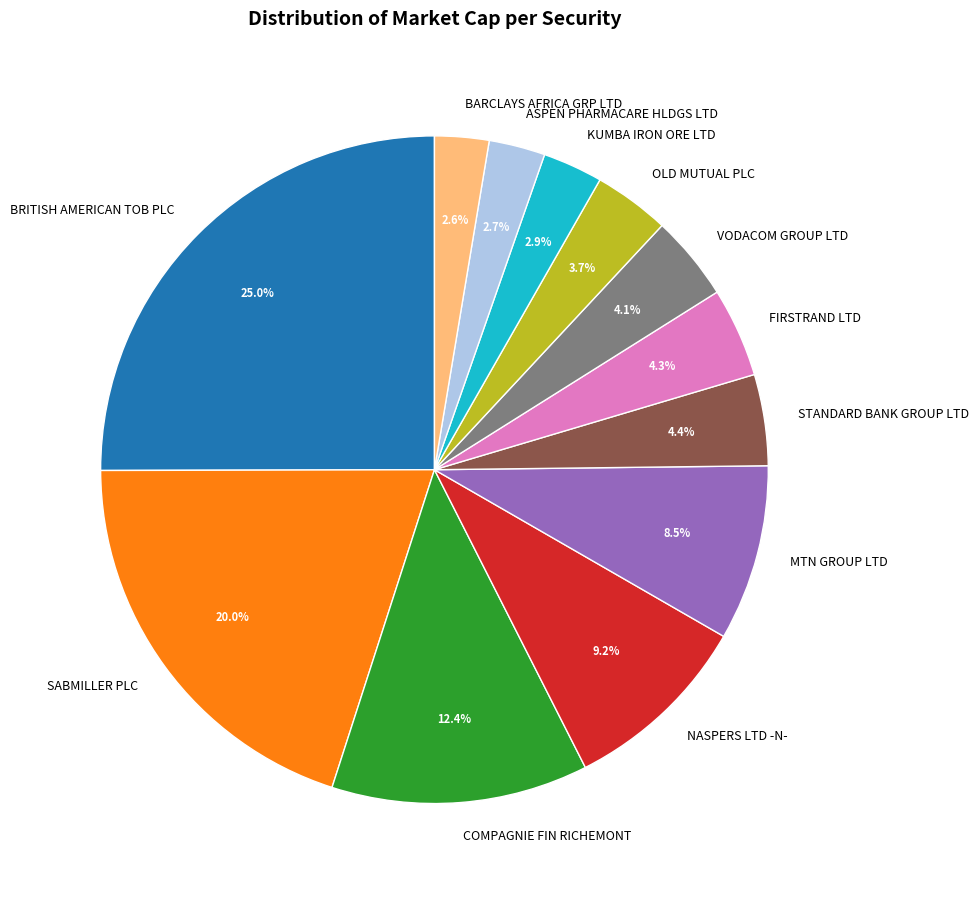

How much of the chart is everything except NASPERS LTD -N-?

90.8%